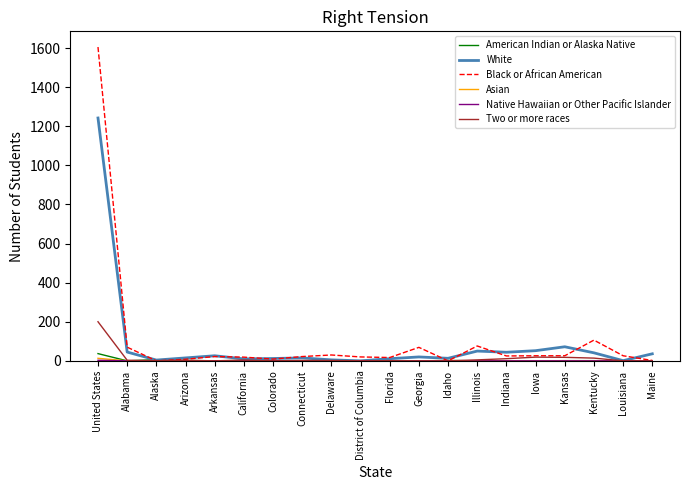

At which category is the sum across all series the highest?

United States